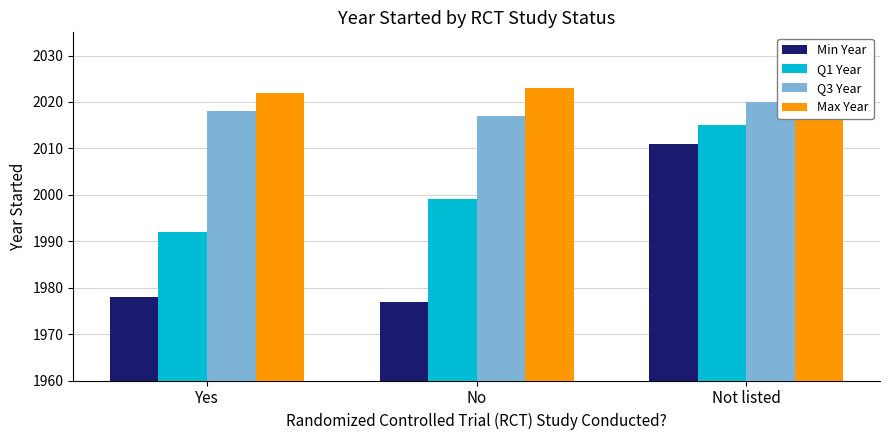

What is the difference between the highest and lowest values at Not listed?

12